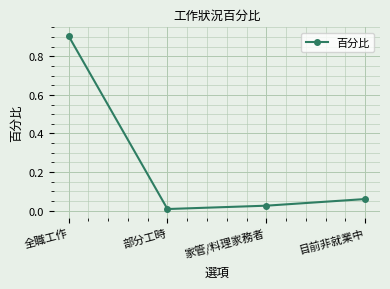

How many points are lower than both their immediate neighbors (excluding endpoints)?

1